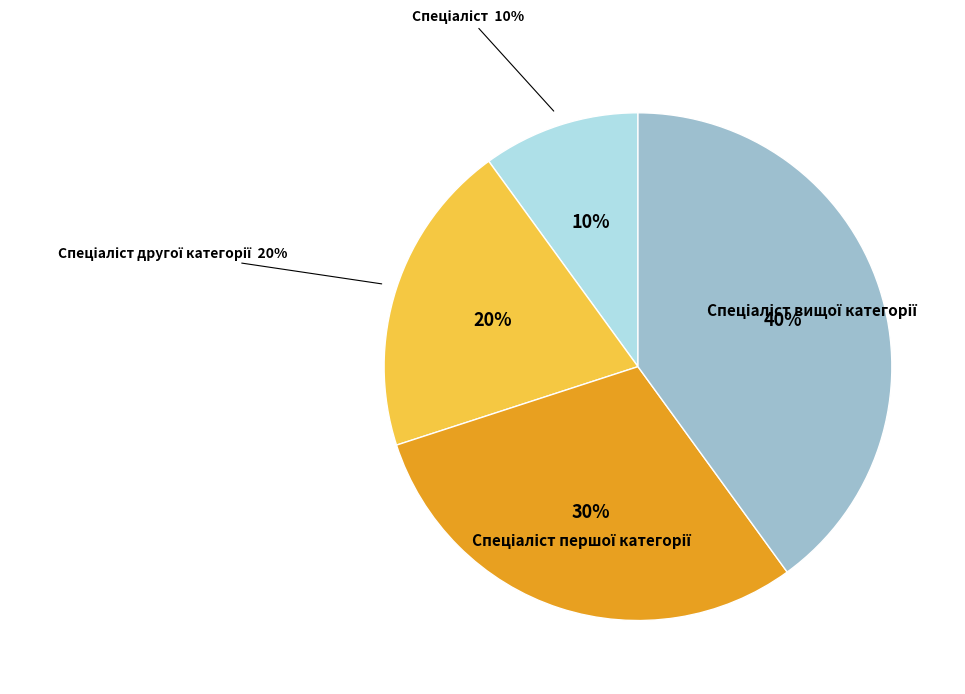

What percentage is the Спеціаліст другої категорії slice, to the nearest percent?

20%